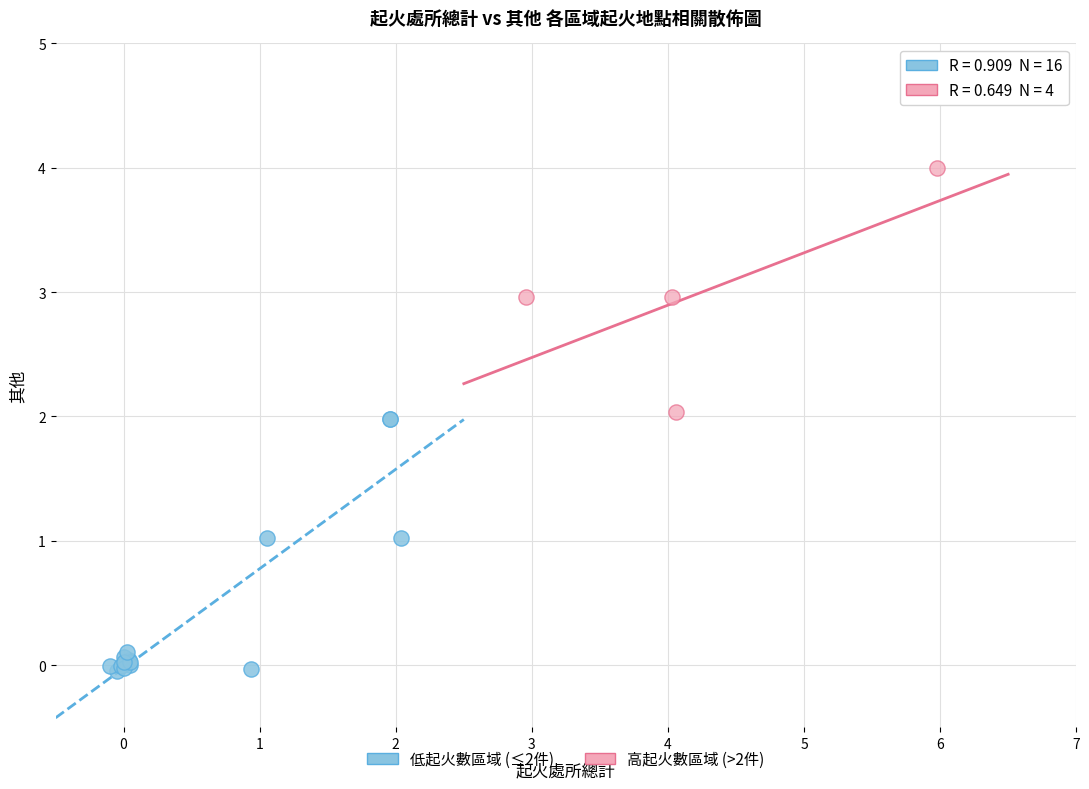

Which series has the widest spread of Y values?

低起火數區域 (≤2件)